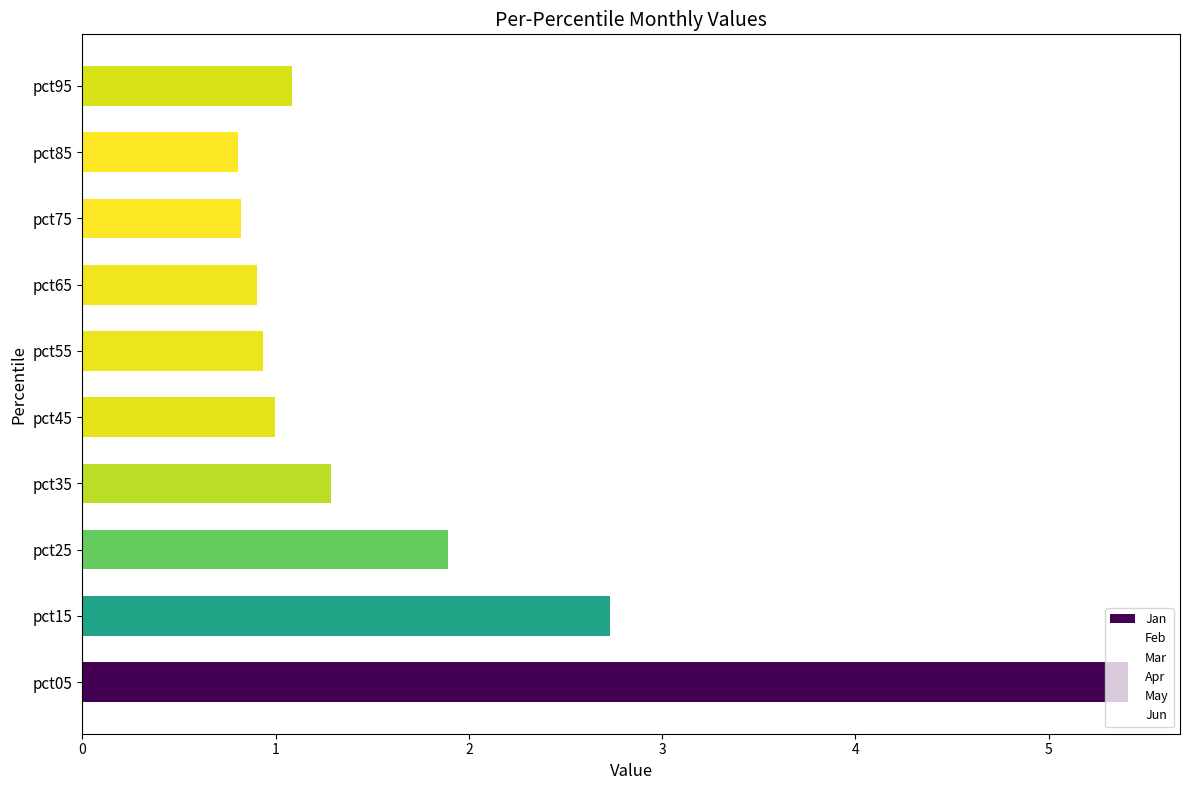

Which label corresponds to the largest value in the chart?

pct05